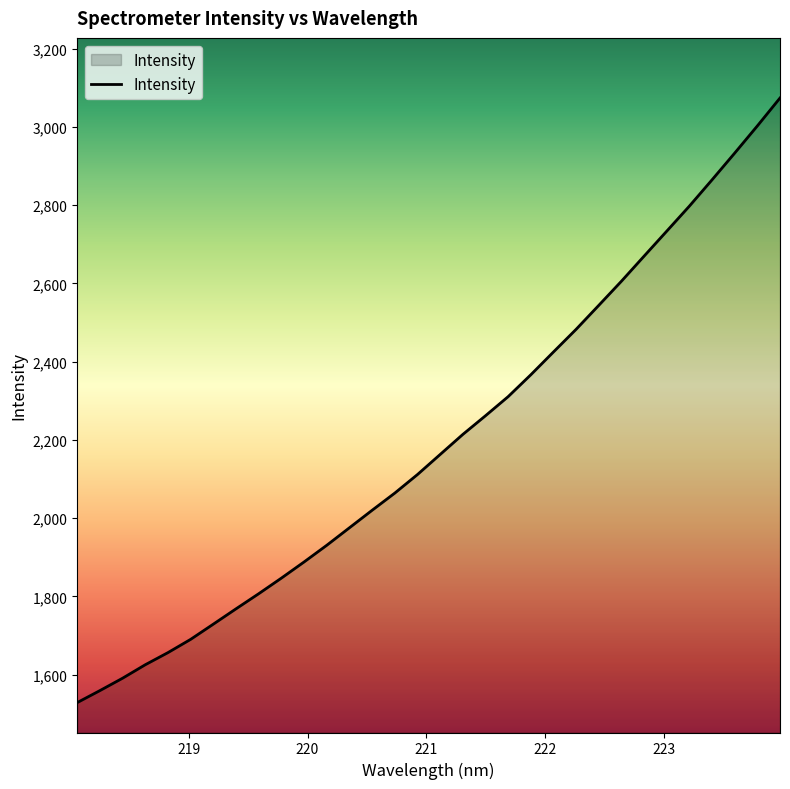

What is the sum of all values?

70235.0